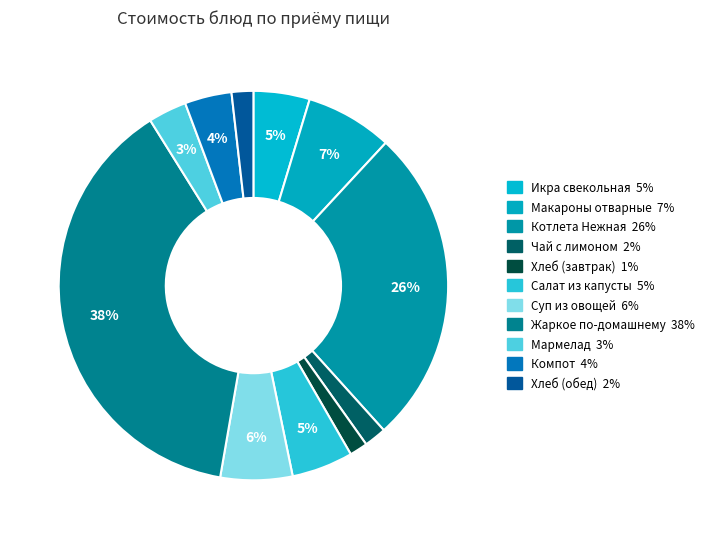

The Суп из овощей slice represents 6% of the pie. True or false?

True